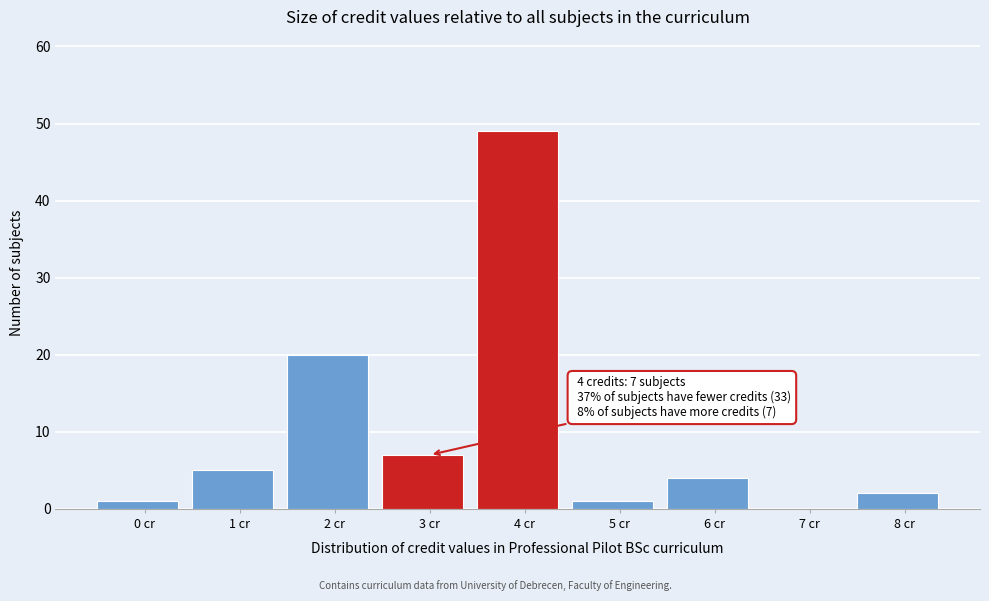

Reading left to right, what are all the values shown in this chart?

0 cr=1	1 cr=5	2 cr=20	3 cr=7	4 cr=49	5 cr=1	6 cr=4	7 cr=0	8 cr=2